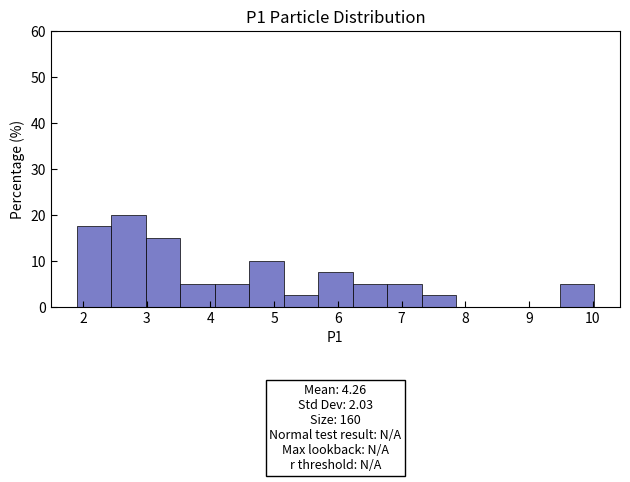

Over which range of the x-axis is the bar tallest?

2.4 to 3.0